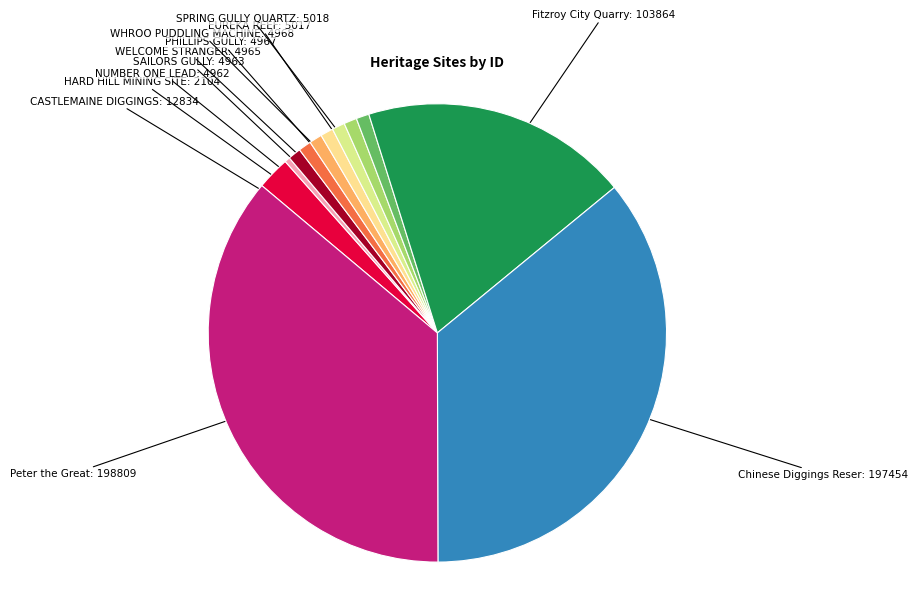

Does any single category account for the majority?

No